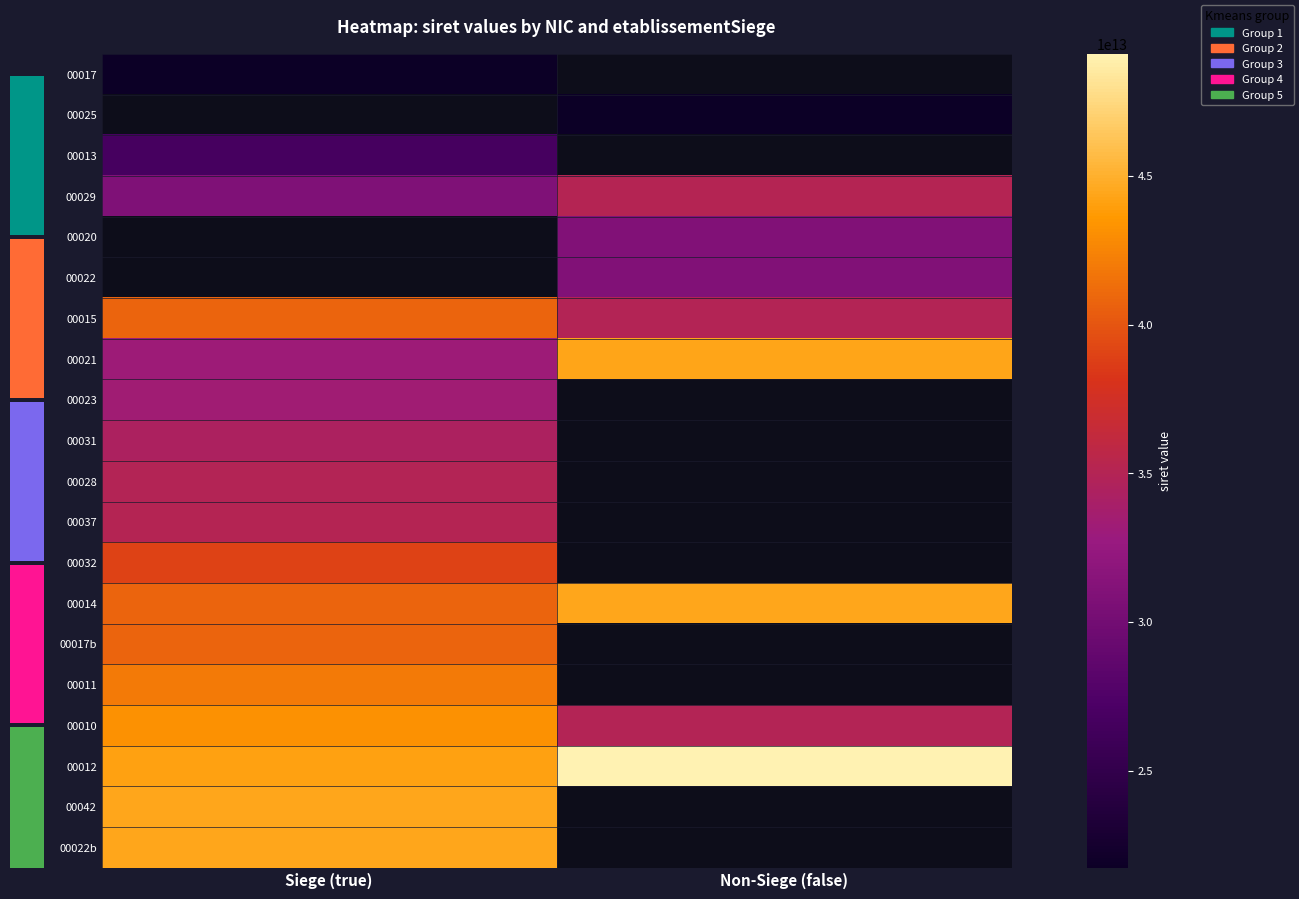

At how many categories does at least one series exceed 27142188701695?

2